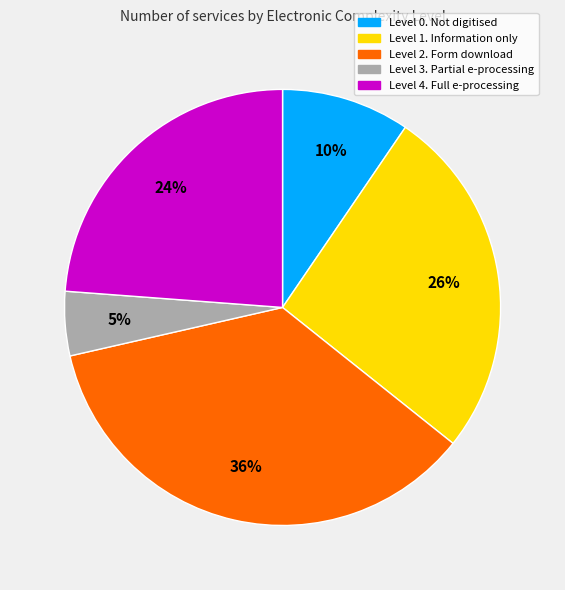

Is there a majority slice in this chart?

No